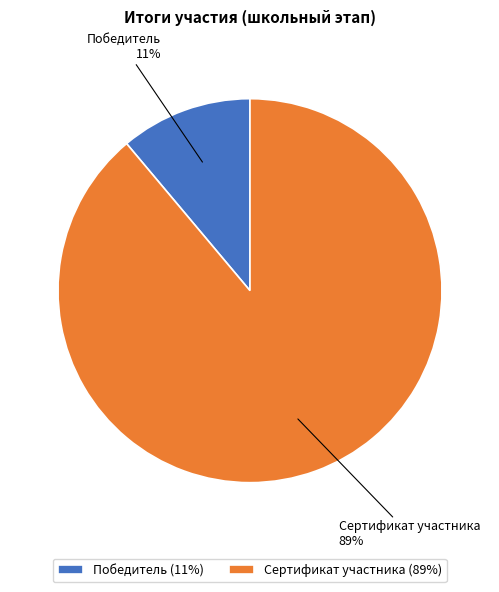

Count the number of slices in the pie.

2